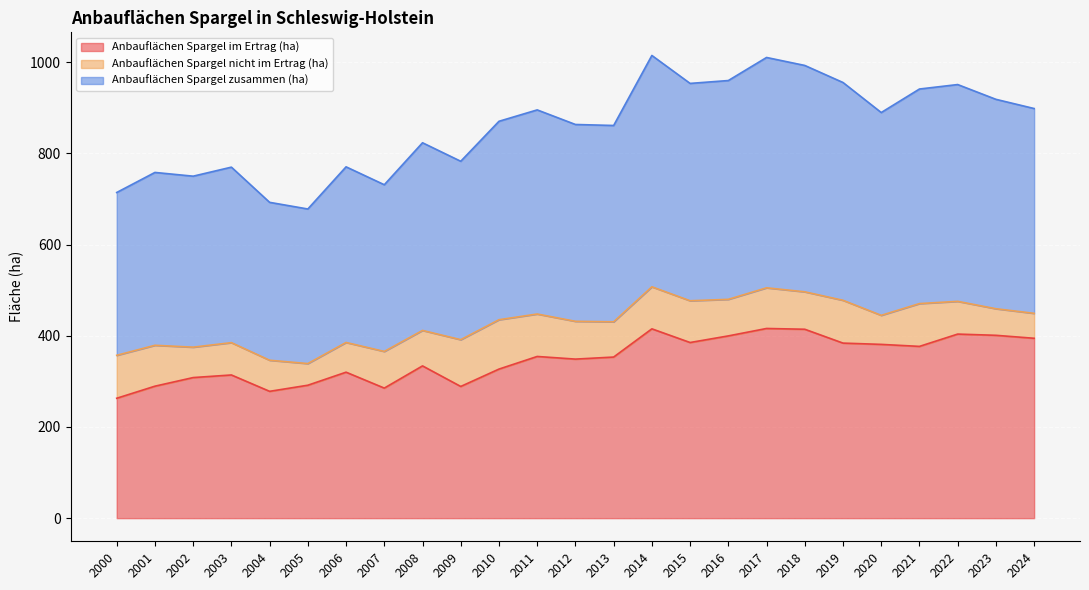

At which category does Anbauflächen Spargel im Ertrag (ha) reach its first local valley?

2004